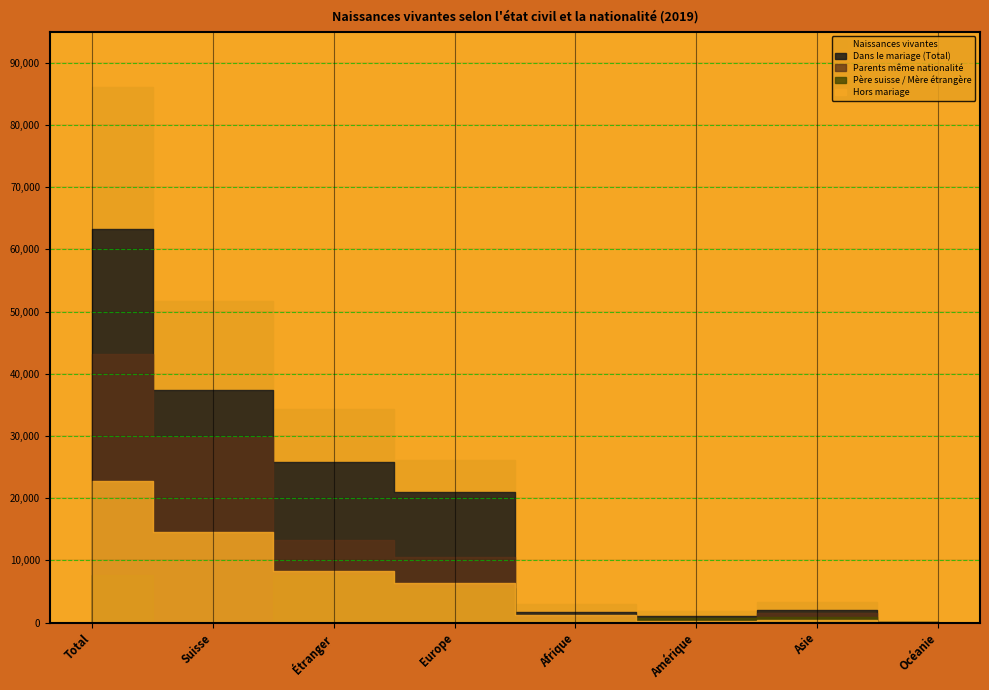

What is the label of the 5th point from the right?

Europe